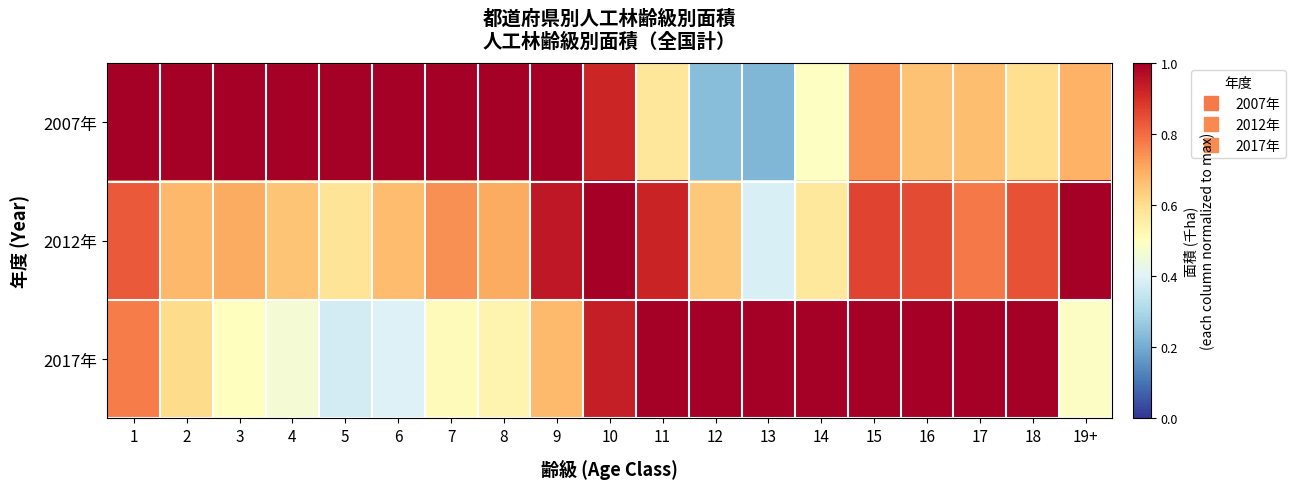

Count the number of categories in the chart.

19